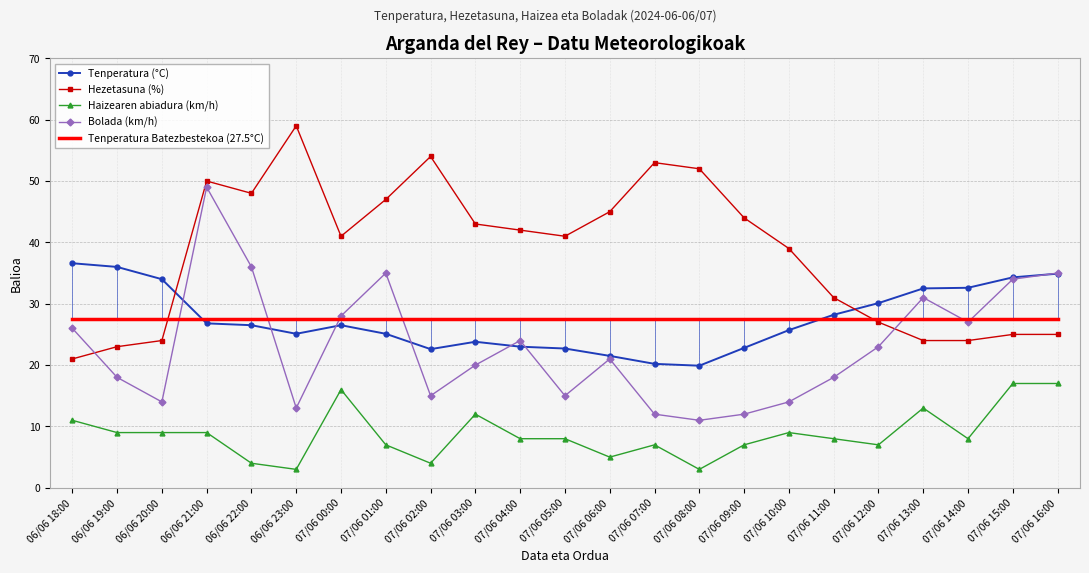

Count the number of data series in this chart.

5